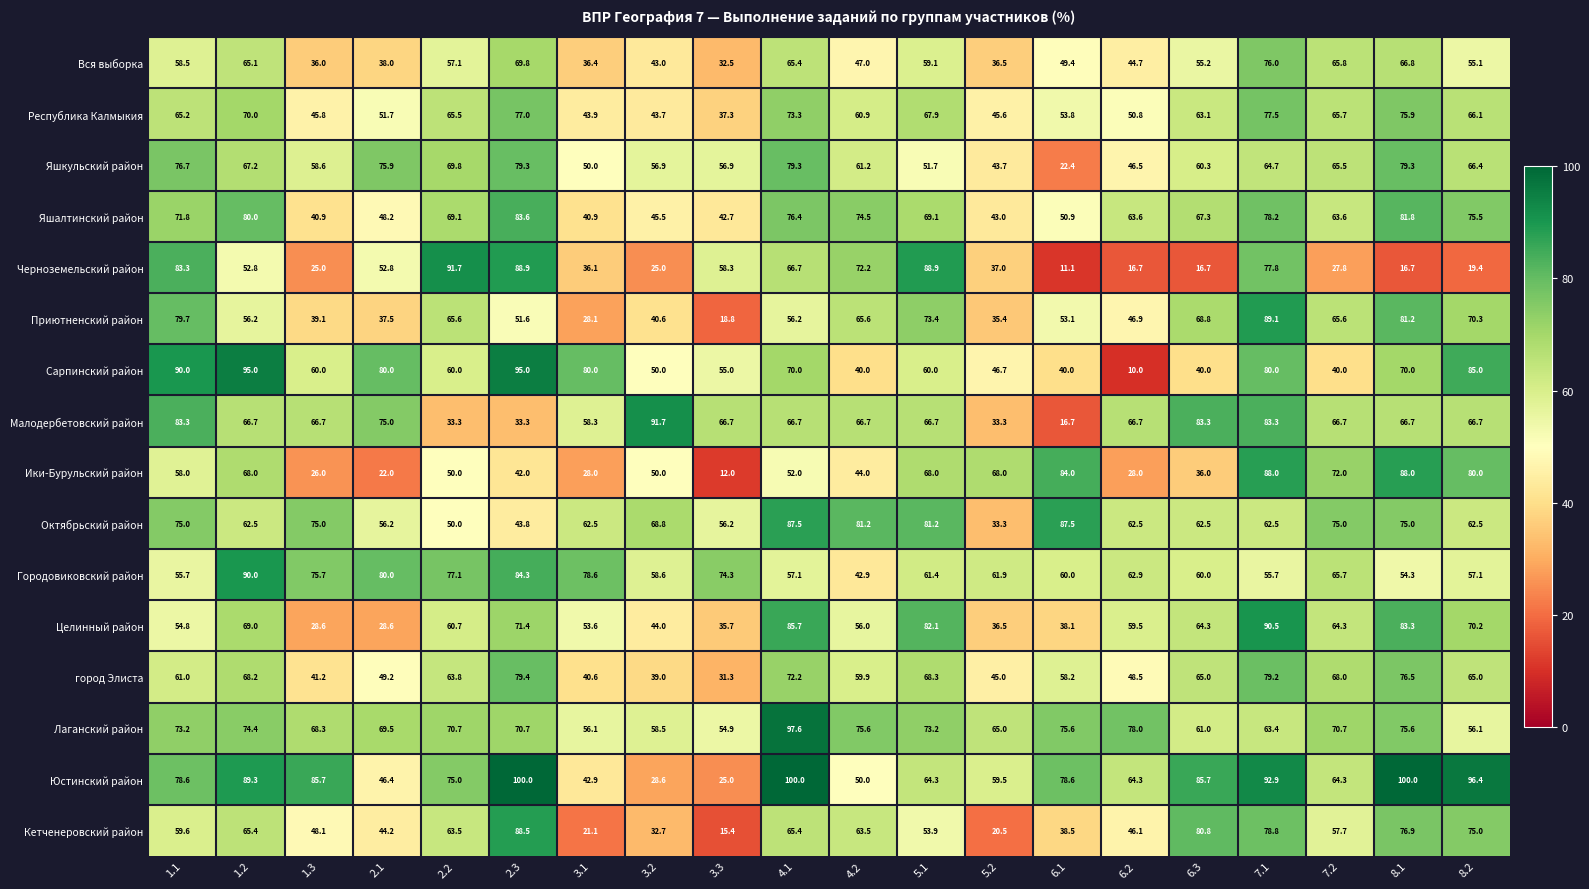

Count the number of data series in this chart.

16